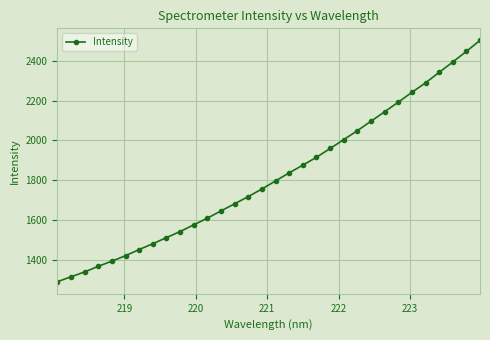

What is the value of the 25th point from the left?

2144.7